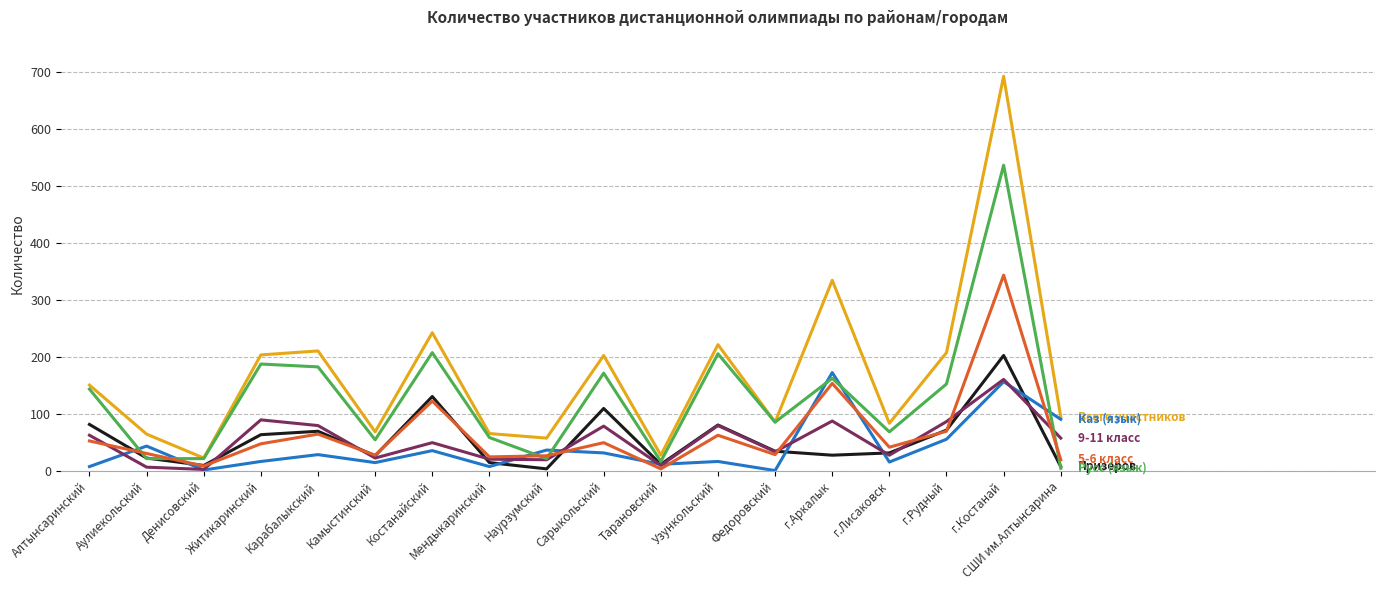

Which category has the highest value across all series?

г.Костанай